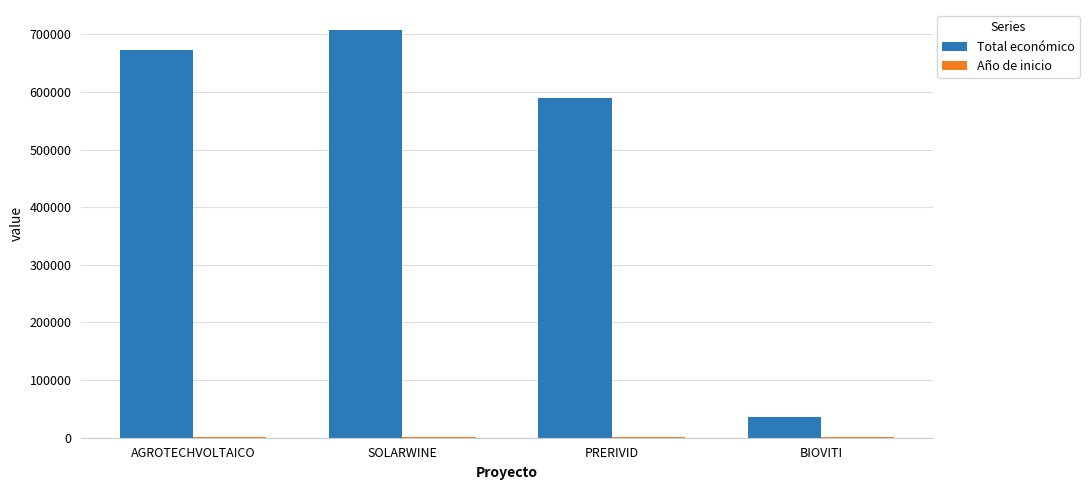

At which category is the sum across all series the highest?

SOLARWINE